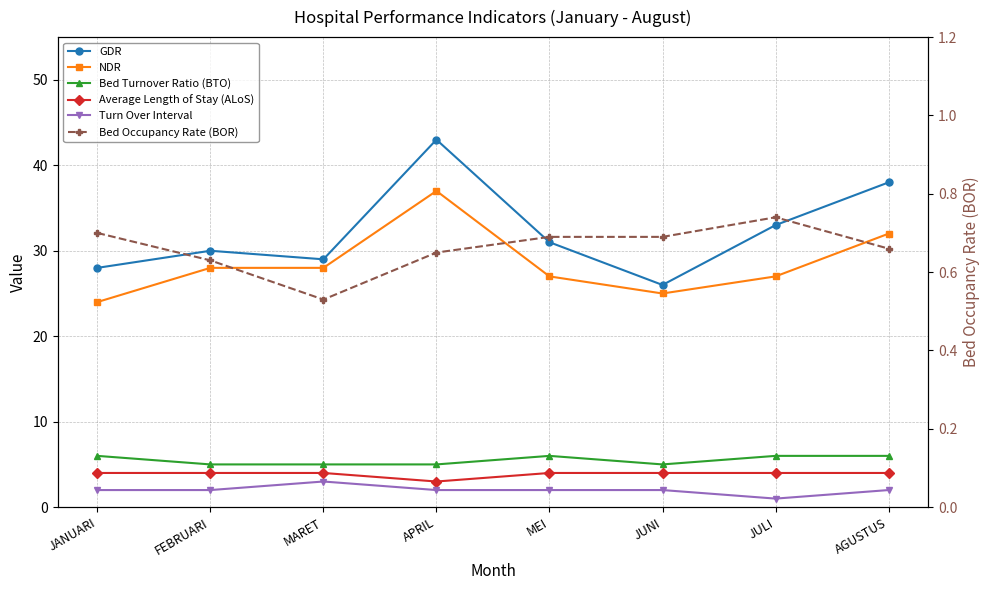

Count the number of categories in the chart.

8